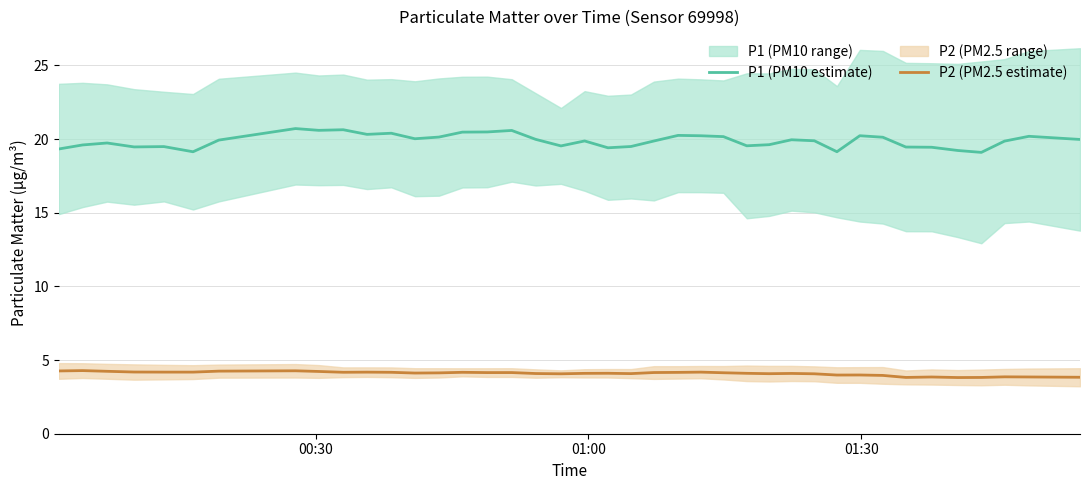

How many data points in P2 (PM2.5 estimate) are above 4?

30